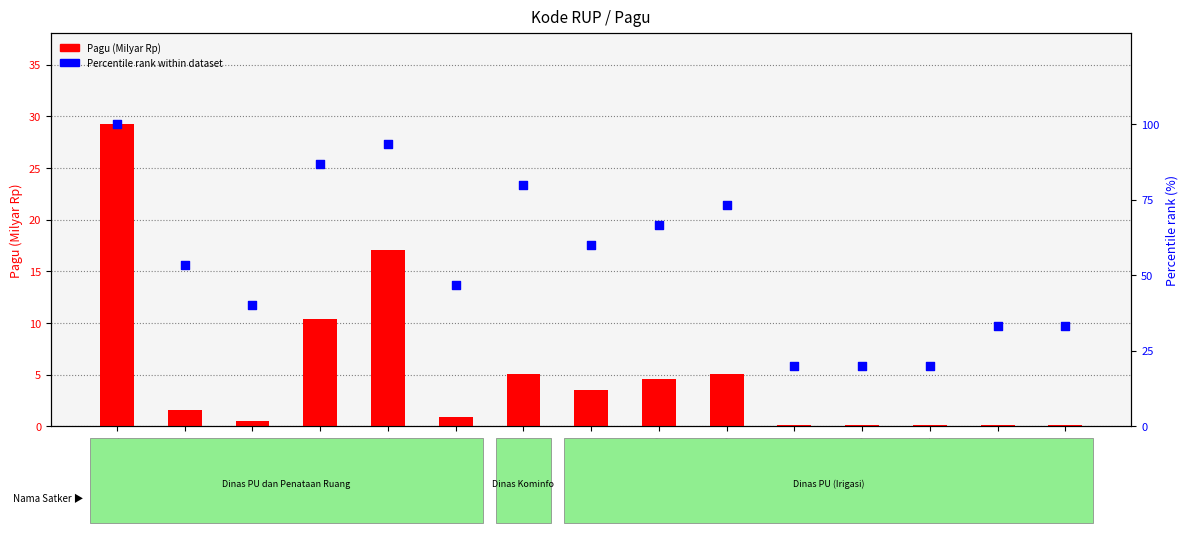

What is the total value across all series at 46144010?

54.9